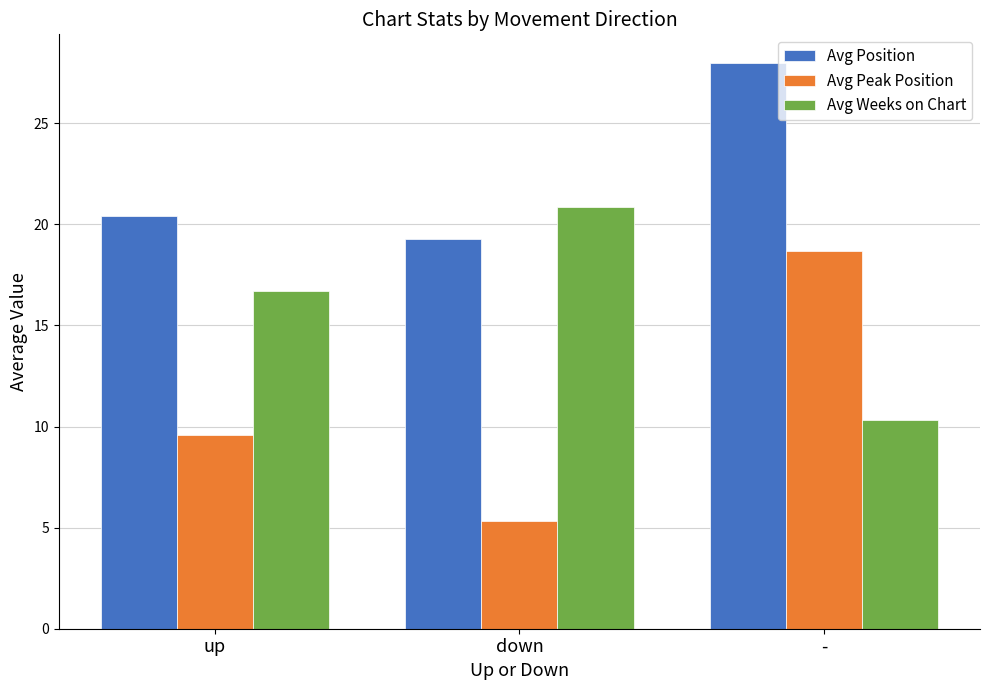

Where is Avg Weeks on Chart nearest to the value 15?

up